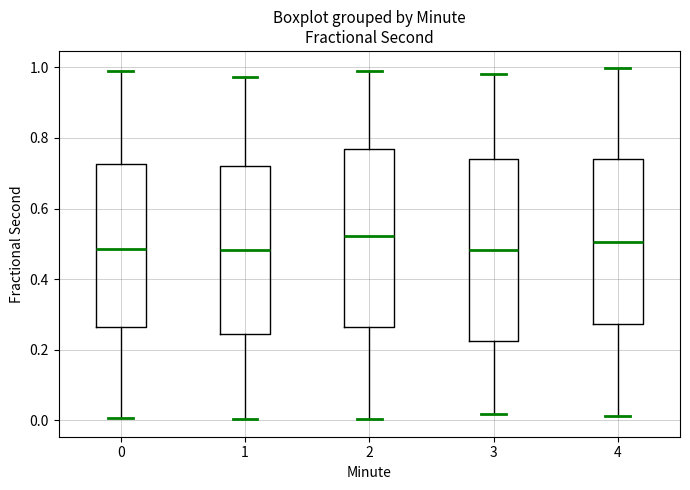

Reading left to right, read every box against the y-axis: the position of its median line, the range the box covers, and the ends of its whiskers. The values are not printed on the chart, so give them approximately, as read against the axis.

0: median 0.48, box 0.26 to 0.72, whiskers 0.00 to 0.98
1: median 0.48, box 0.24 to 0.72, whiskers 0.00 to 0.98
2: median 0.52, box 0.26 to 0.76, whiskers 0.00 to 0.98
3: median 0.48, box 0.22 to 0.74, whiskers 0.02 to 0.98
4: median 0.50, box 0.28 to 0.74, whiskers 0.02 to 1.00